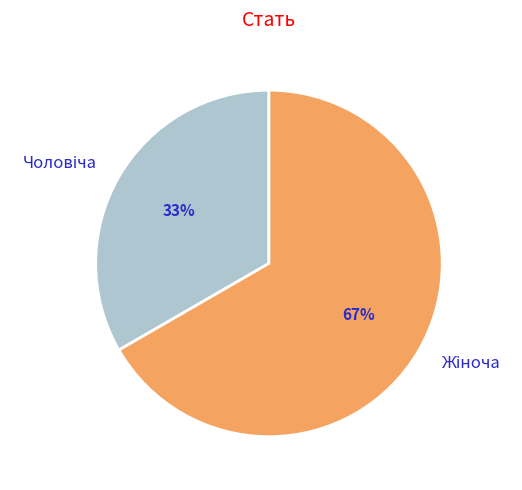

Does any single category account for the majority?

Yes